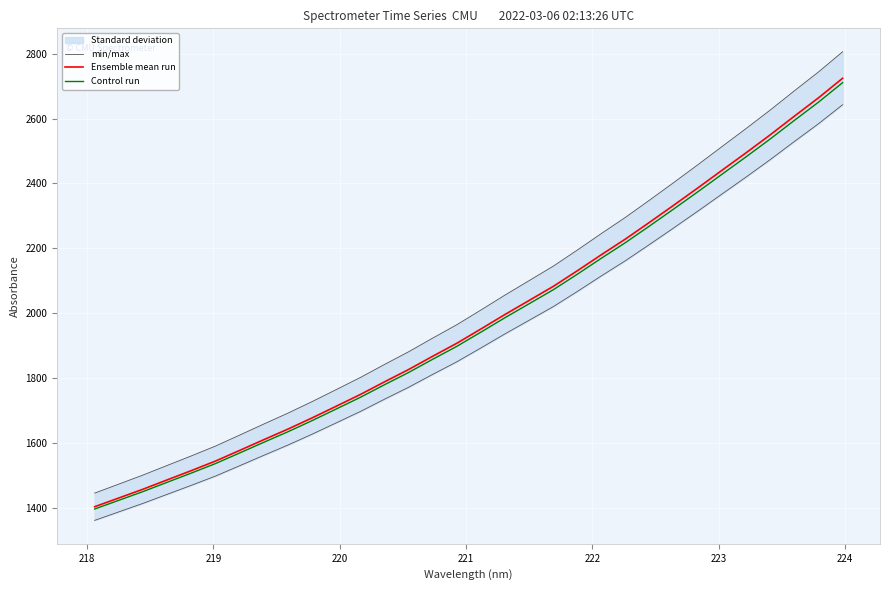

What is the highest value of the Ensemble mean run series?

2724.4